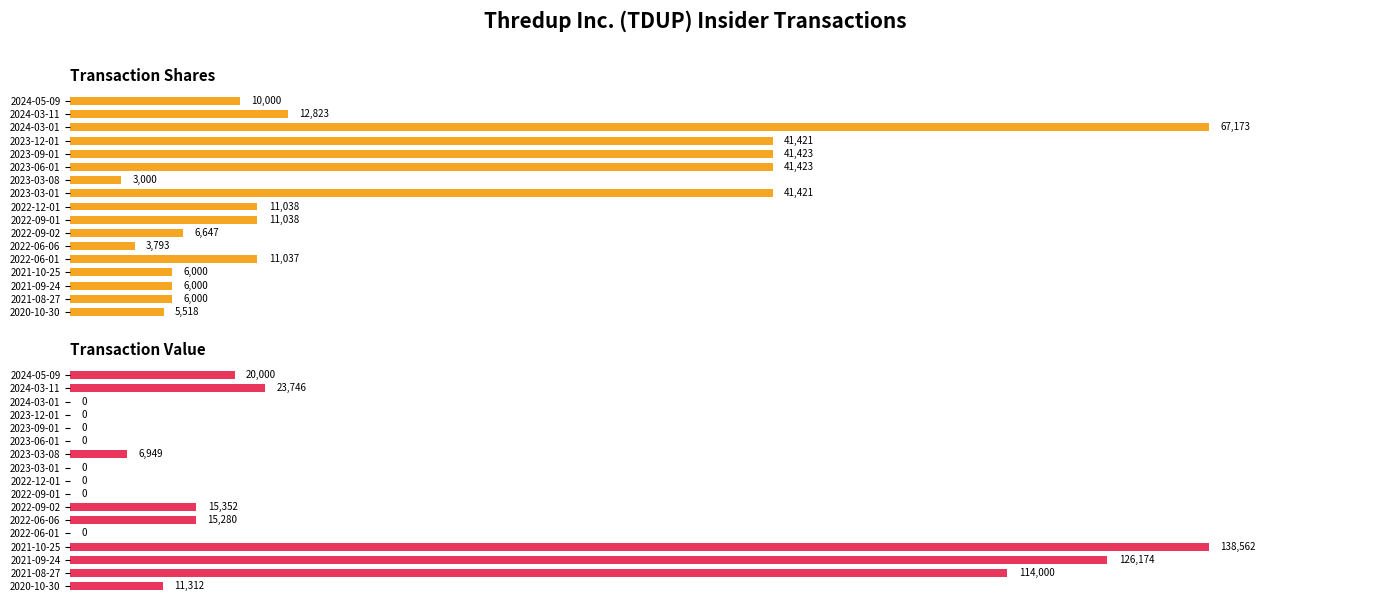

Which has a higher value, 2023-03-08 or 2022-06-06?

2022-06-06